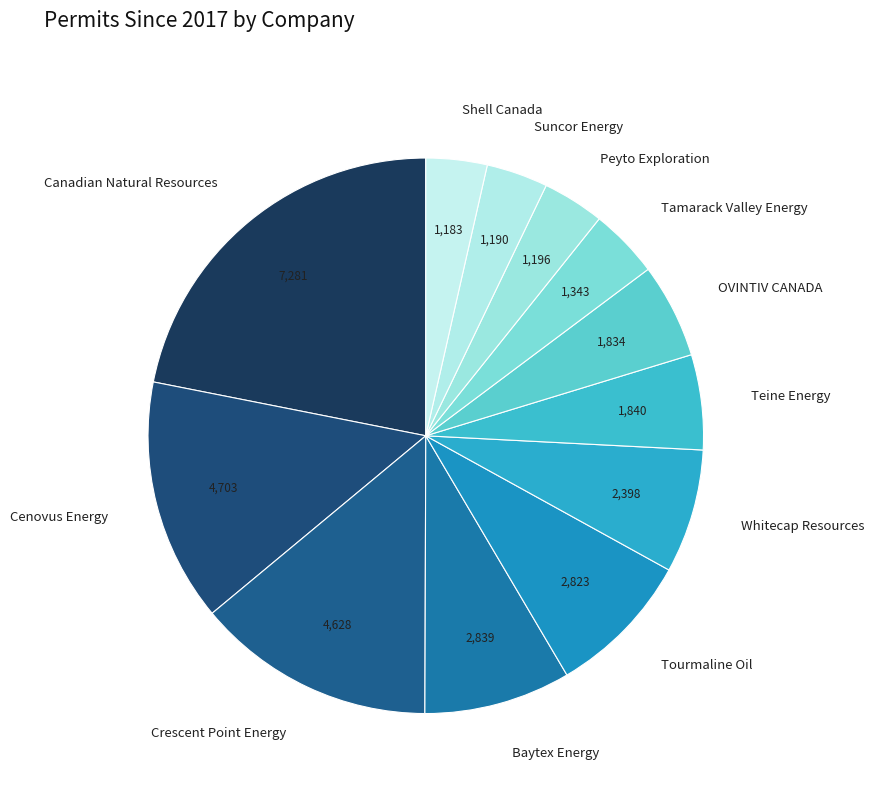

Does Cenovus Energy account for over 50% of the chart?

No